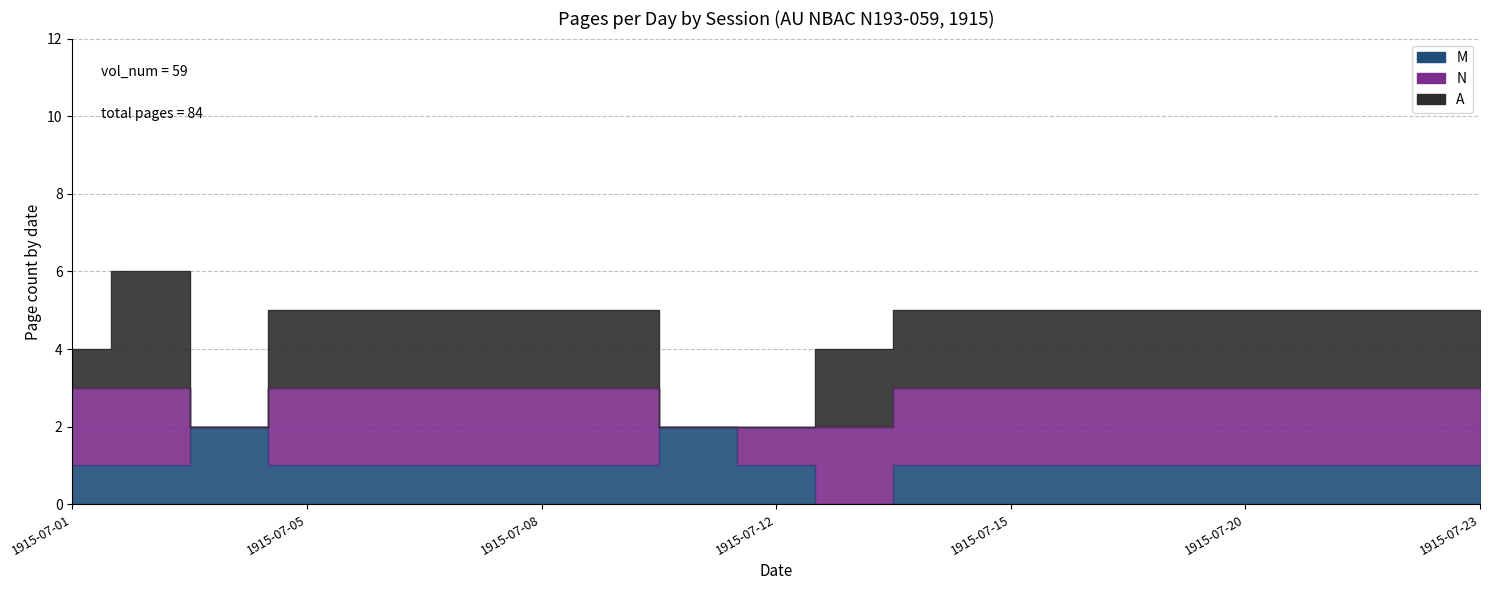

Is the value of A at 1915-07-02 greater than the value of M at 1915-07-03?

Yes